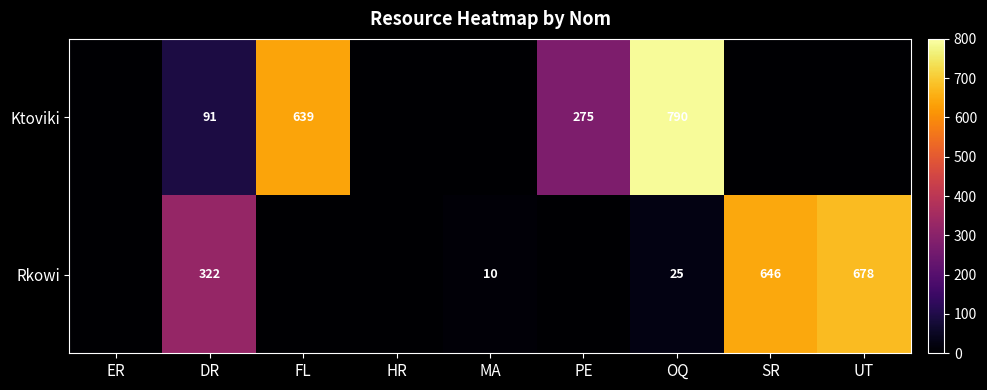

At OQ, list the series in order from smallest to largest.

Rkowi, Ktoviki